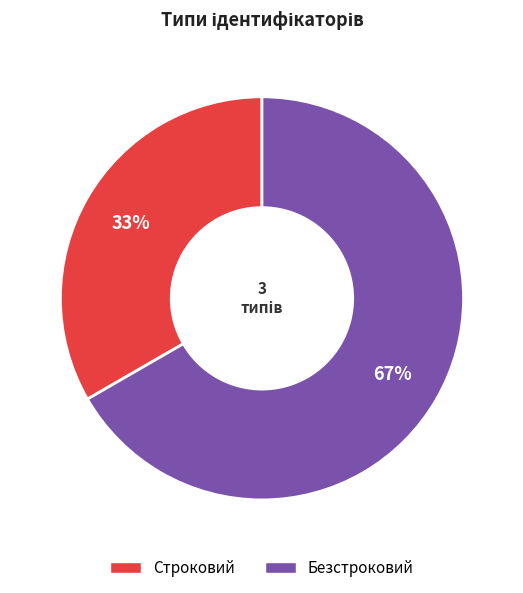

Is it true that Строковий is 18% of the pie?

False